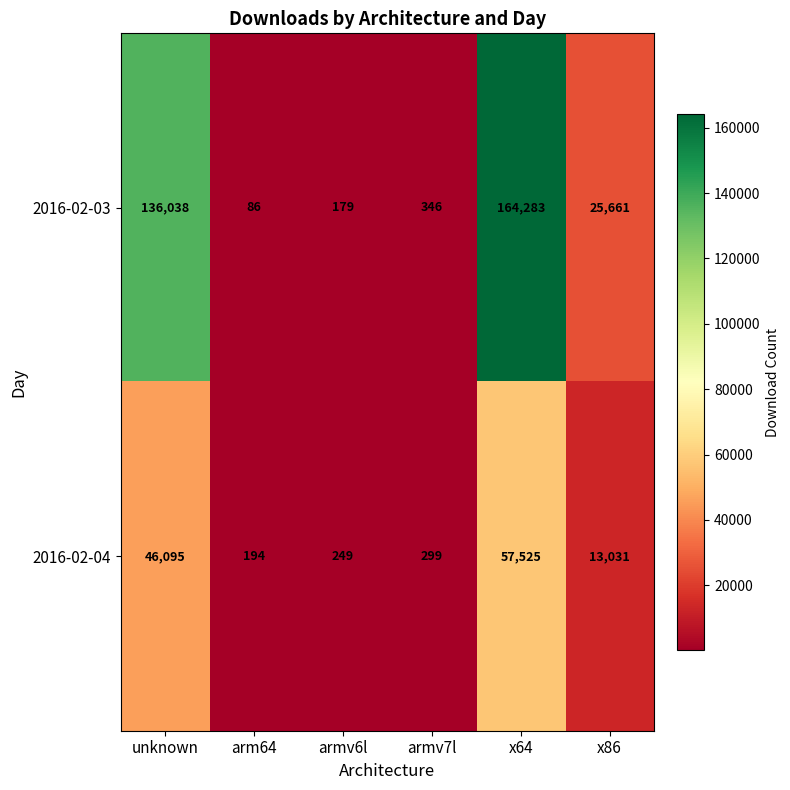

The 2016-02-03 series shows 50 at armv6l. True or false?

False